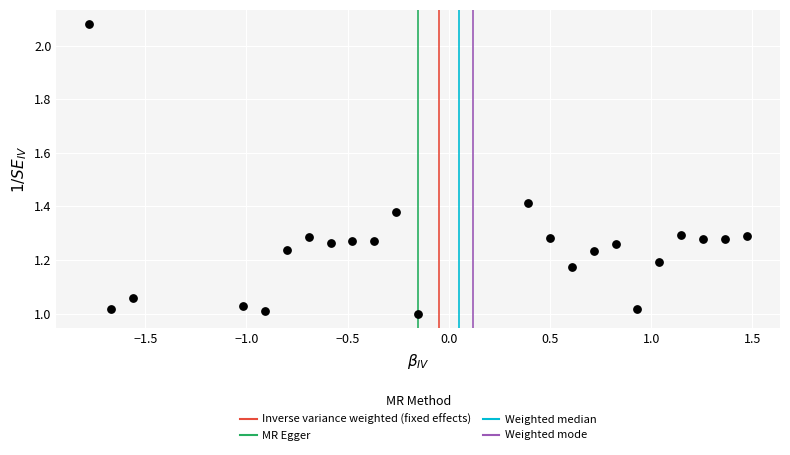

What is the range of X values (max minus min)?

3.3